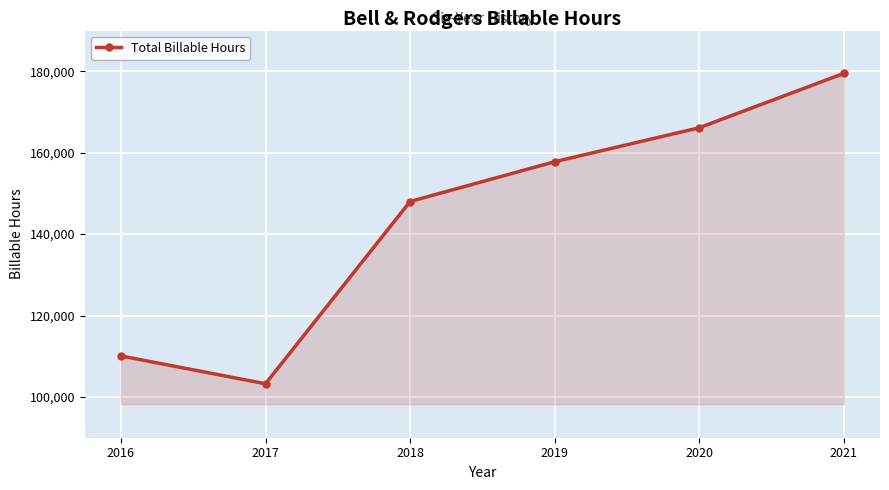

What is the value of the 2nd point from the left?

103254